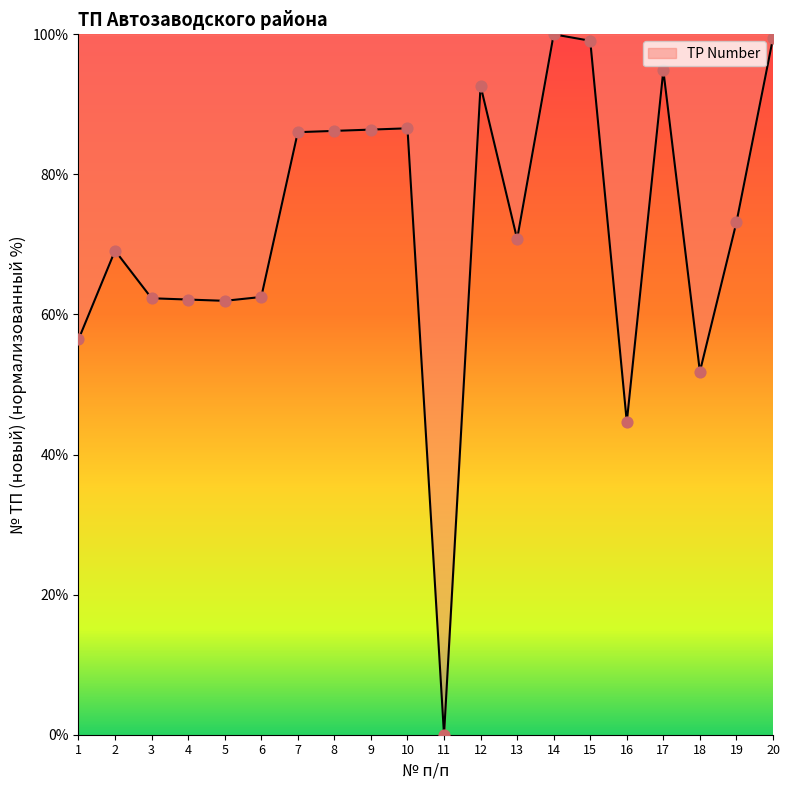

What is the change in value from 1 to 3?

+5.9